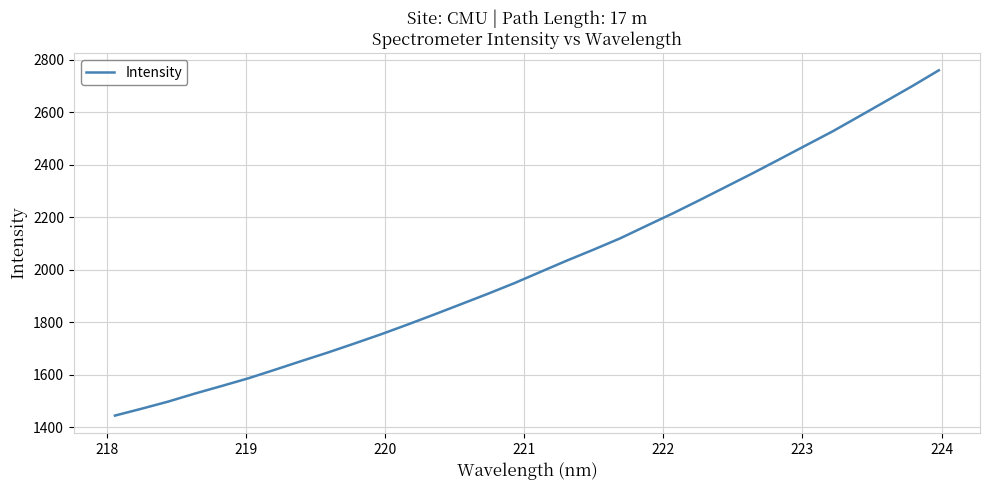

What is the sum of all values?

64526.0